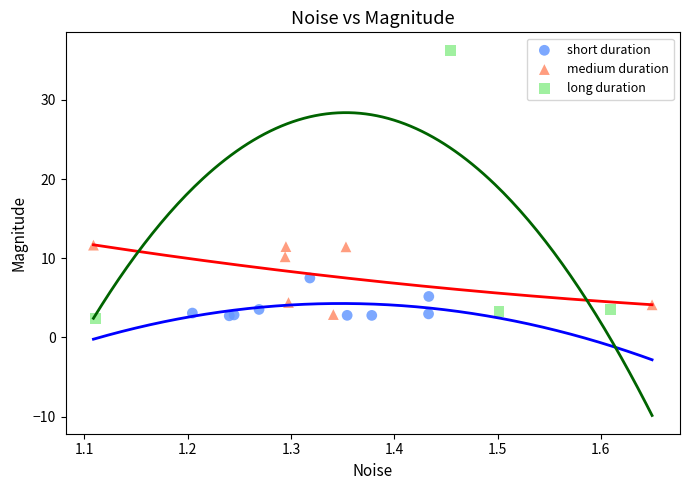

Which series reaches the maximum Y coordinate?

long duration